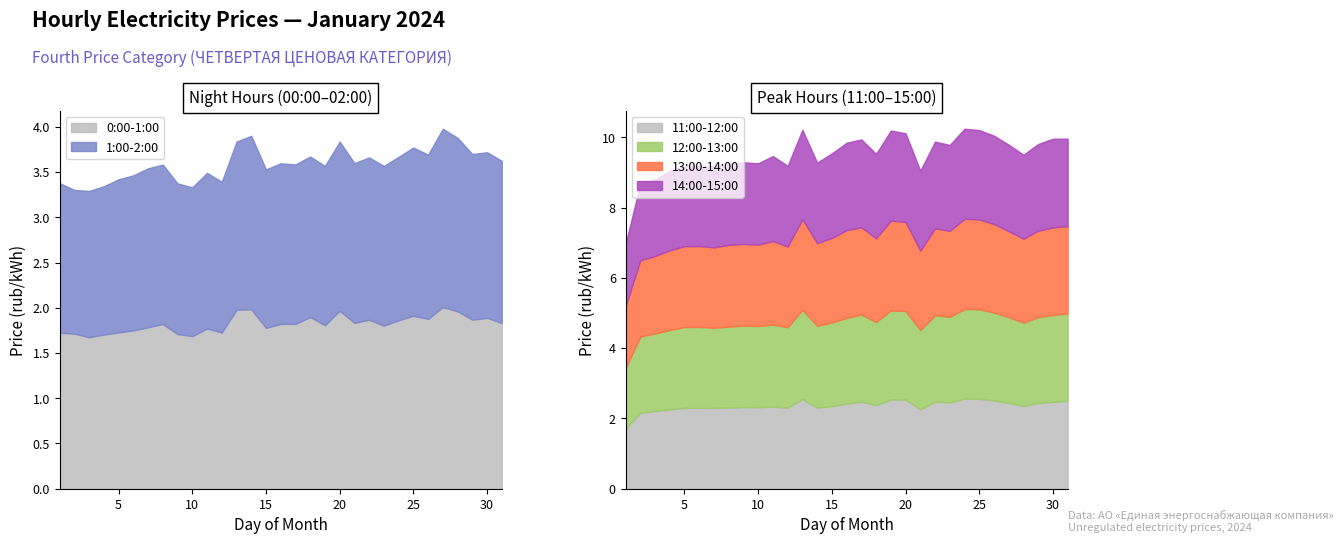

At which category does the chart reach its peak across all series?

13